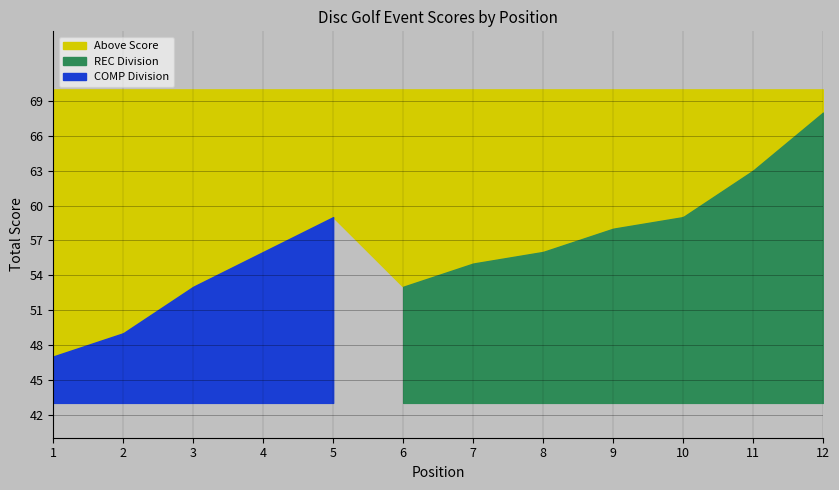

How many lines are shown in the chart?

2